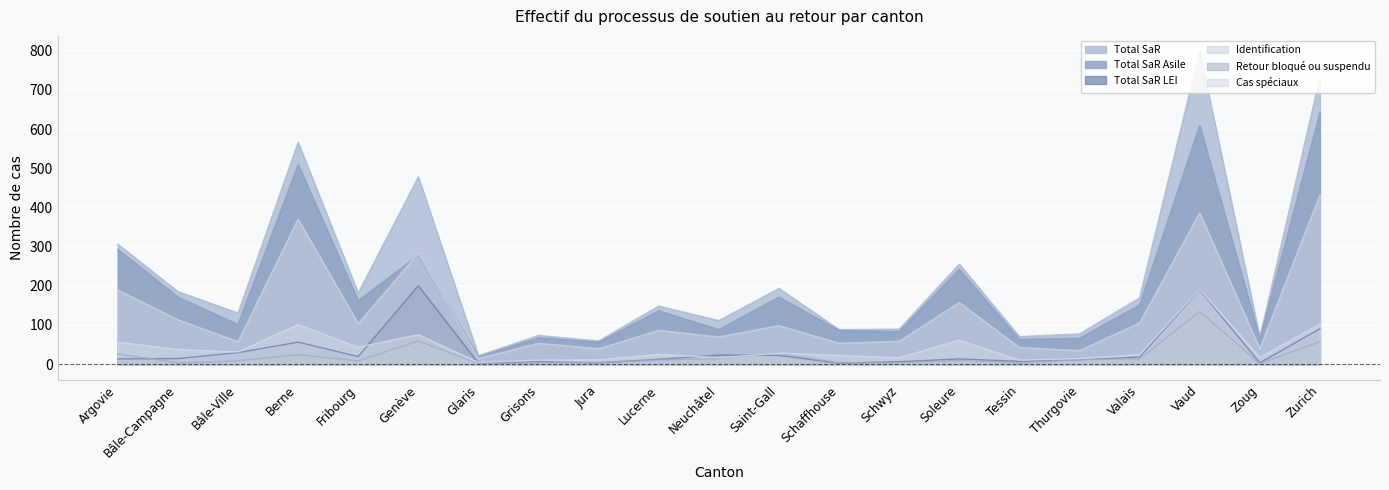

True or false: Cas spéciaux has a value of 21 at Argovie.

False